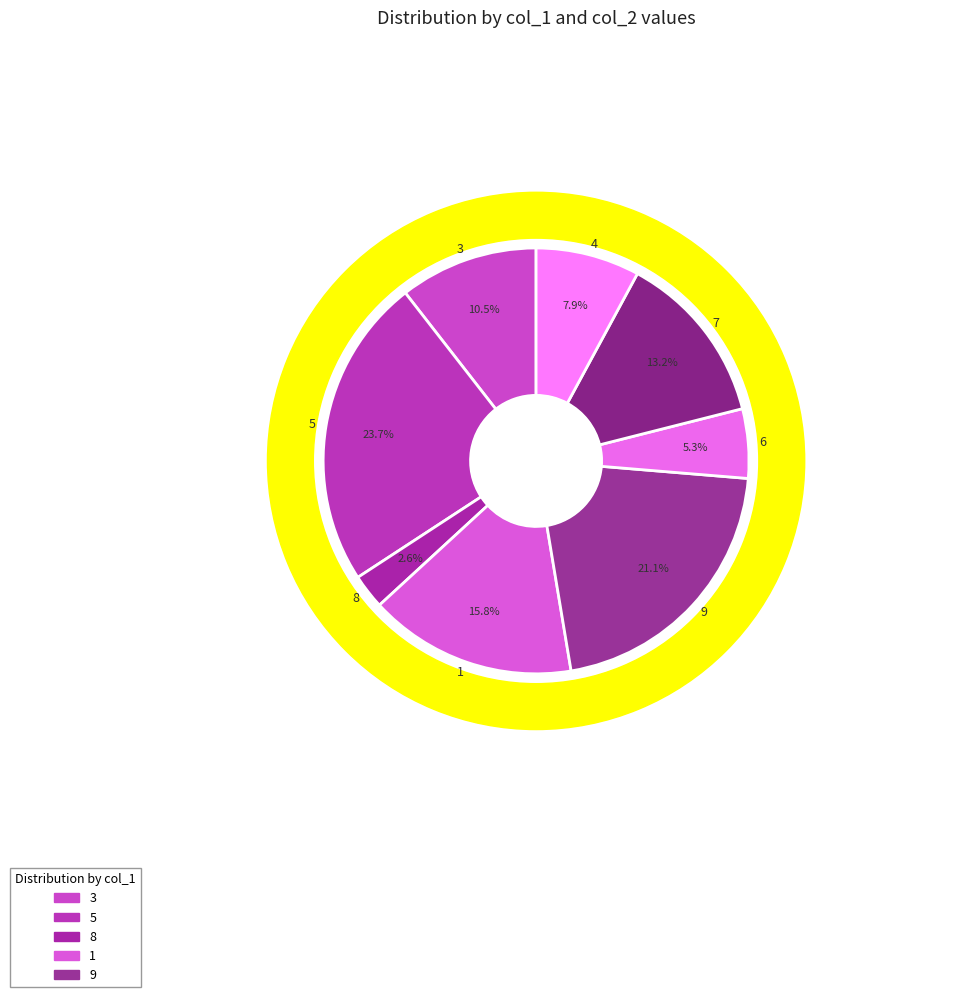

Is there a majority slice in this chart?

No